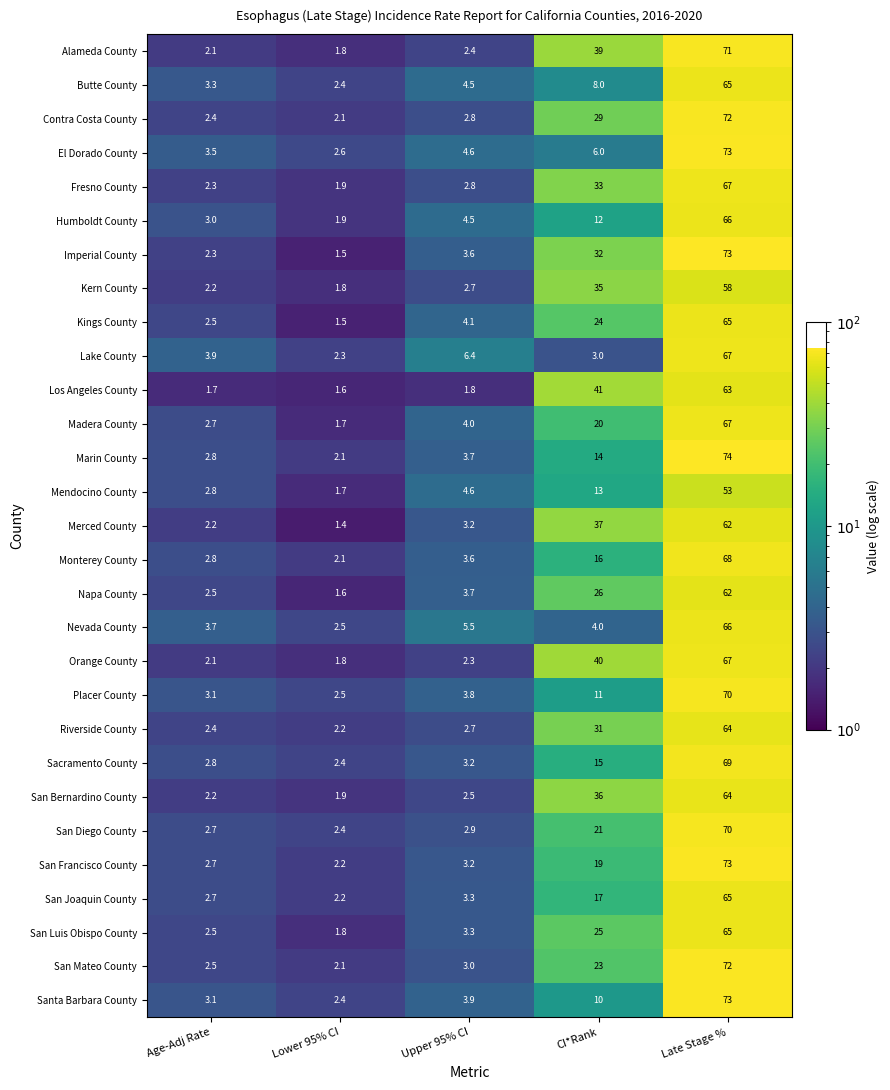

What value does the Kings County series have at Lower 95% CI?

1.5